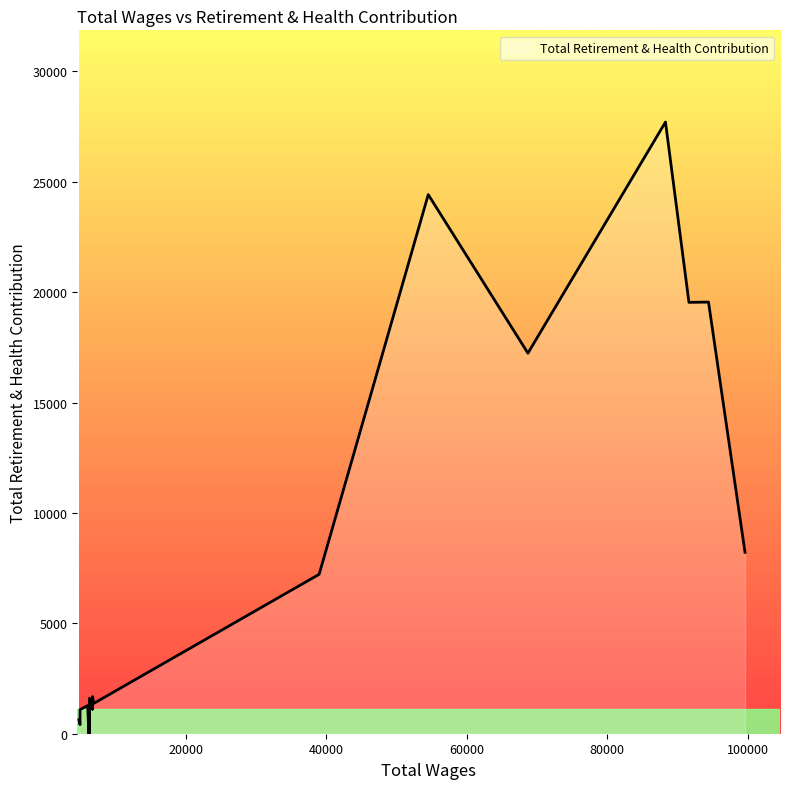

How many points are lower than both their immediate neighbors (excluding endpoints)?

6